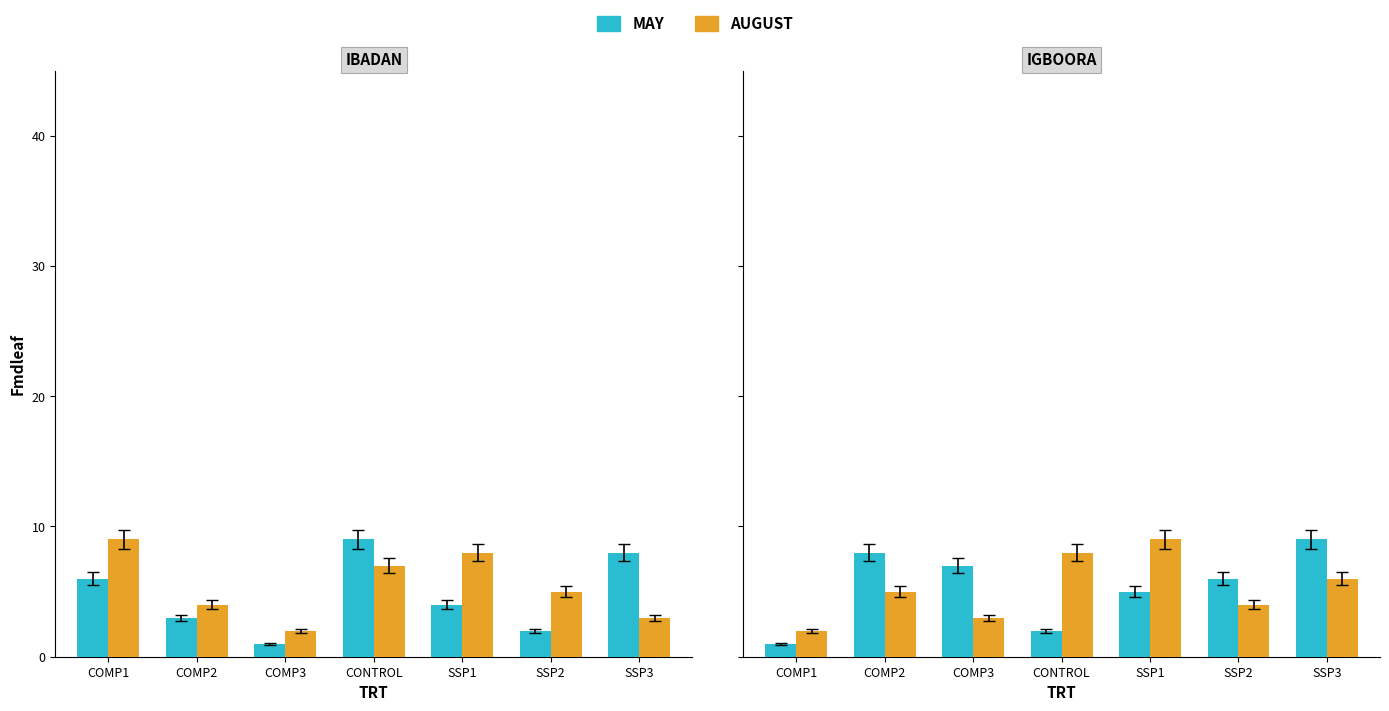

Which series has the widest spread of values?

MAY